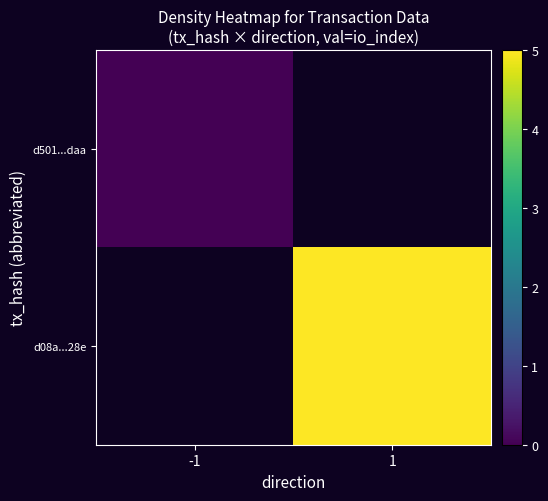

List the labels in order of d08a...28e value, smallest first.

-1, 1